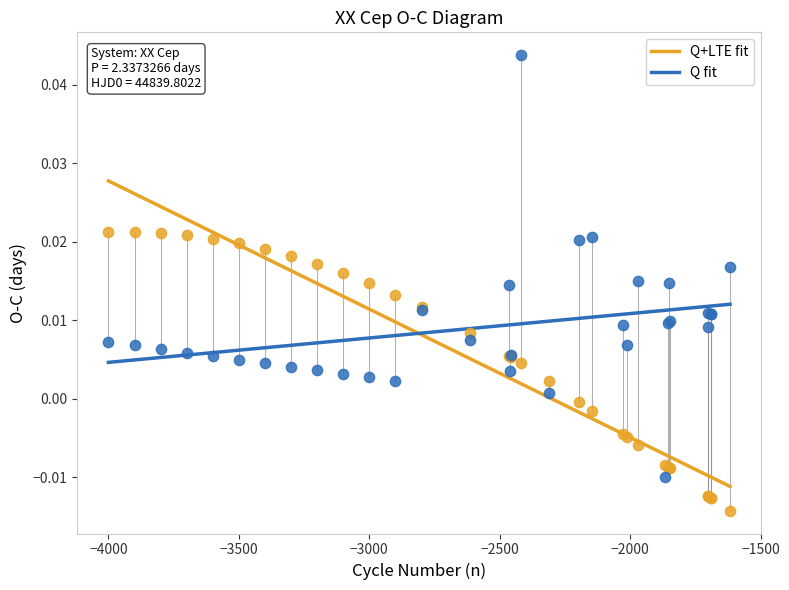

Which series reaches the maximum Y coordinate?

Q fit